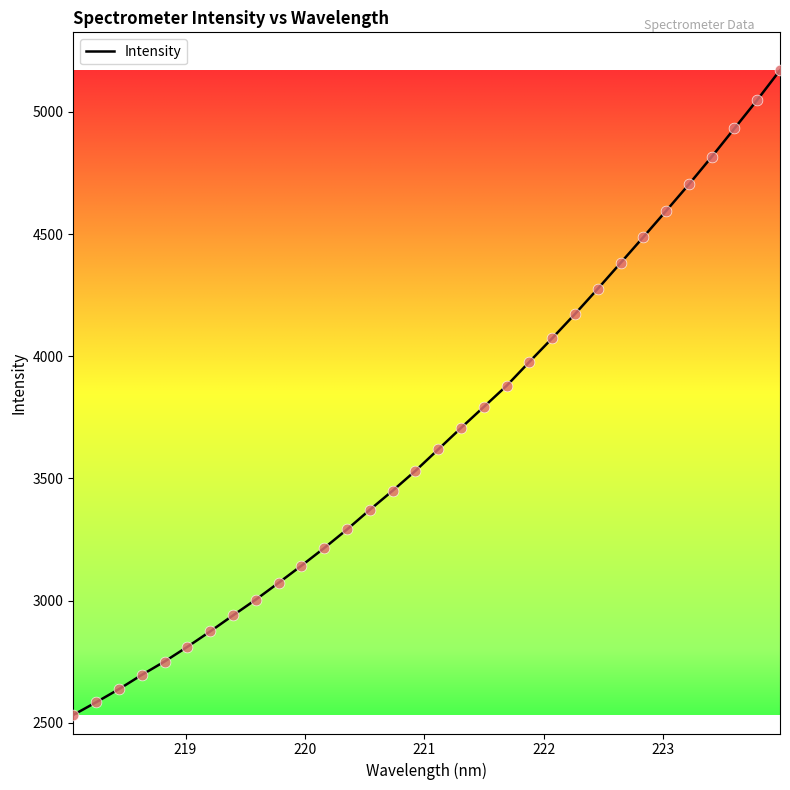

What is the greatest value displayed?

5170.3